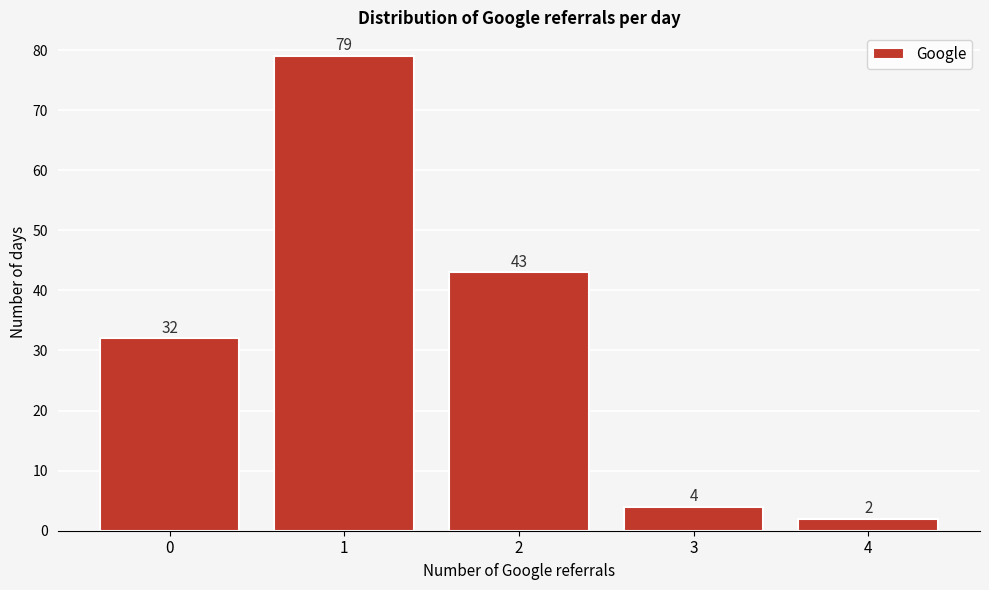

Reading right to left, list all the values displayed in this chart.

4=2	3=4	2=43	1=79	0=32